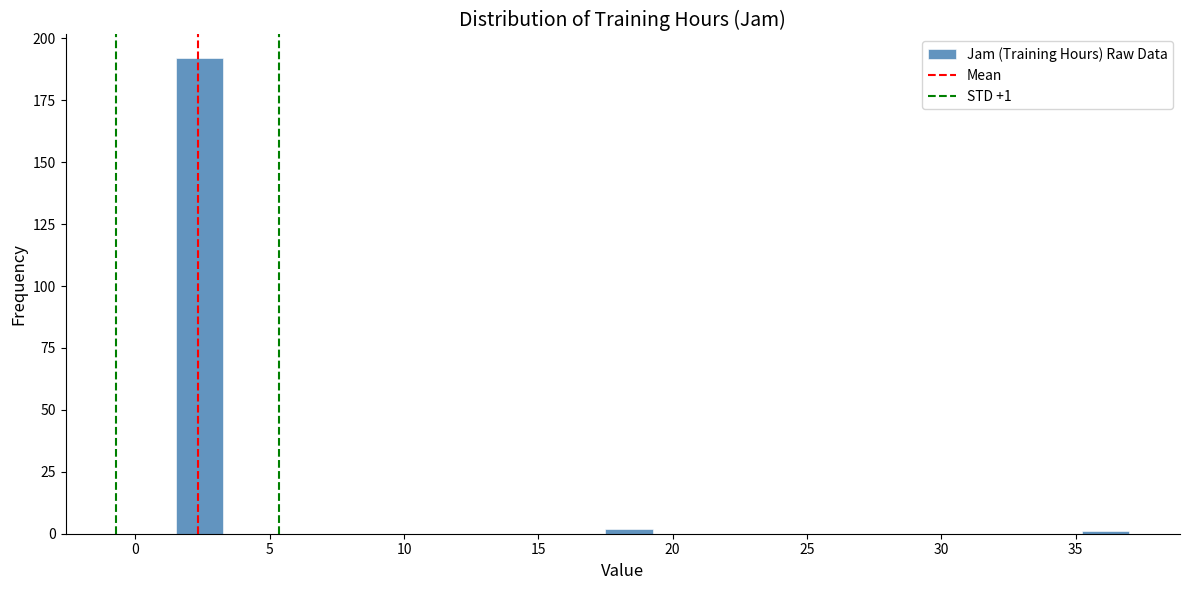

Around what value on the x-axis is the tallest bar? Give the approximate position of its centre, as read against the axis.

2.5